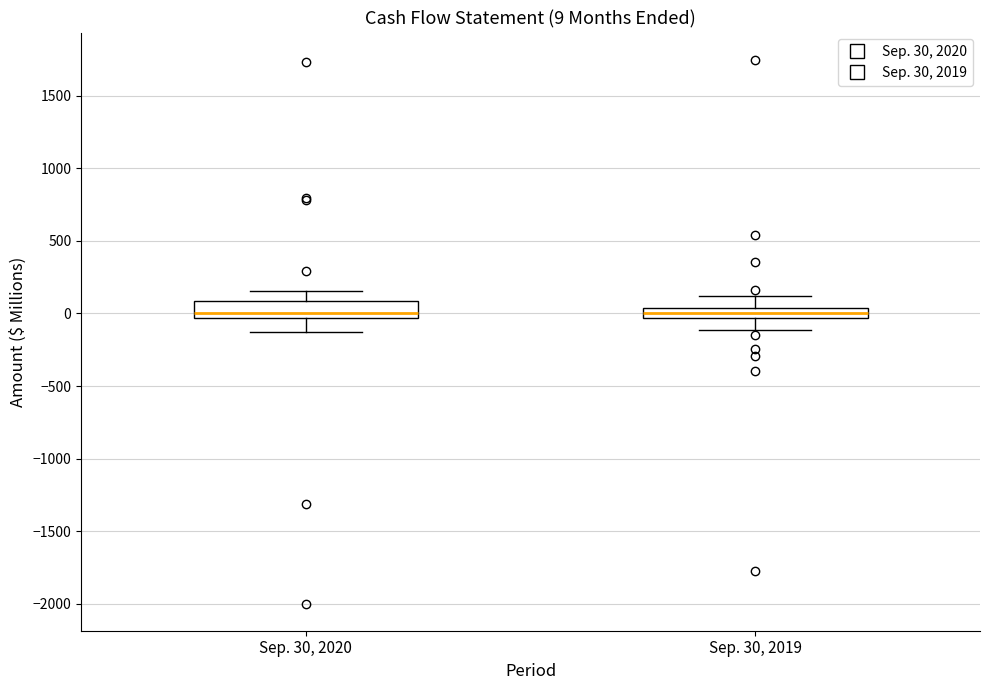

Comparing the boxes themselves (not the whiskers), which one is the tallest?

Sep. 30, 2020